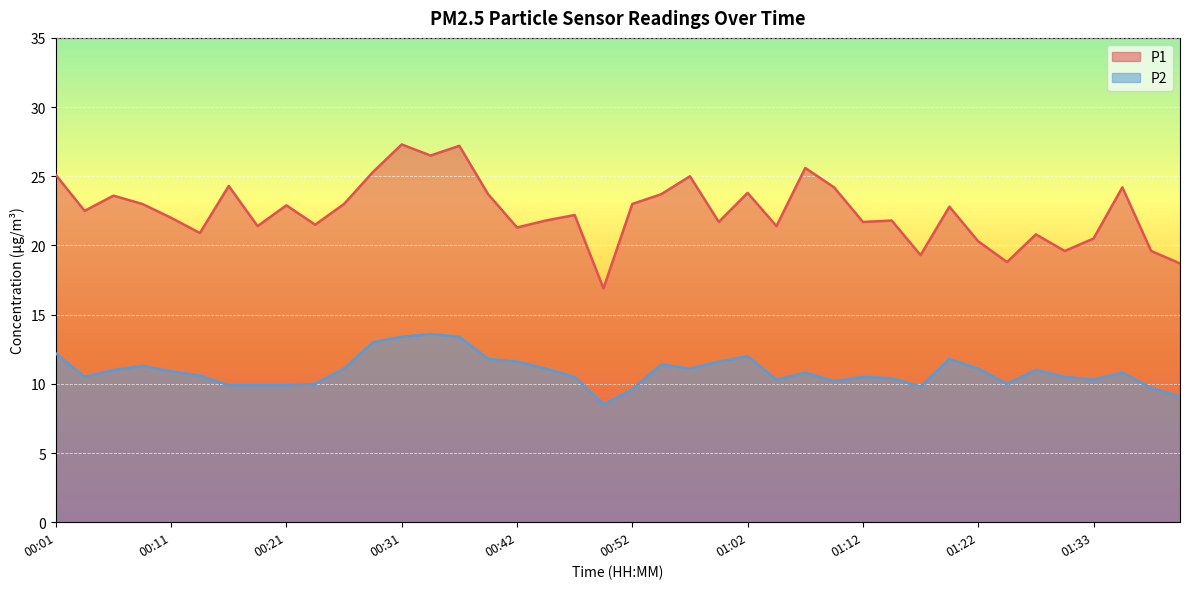

What is the sum of the P2 values at 01:35 and 00:24?

20.8